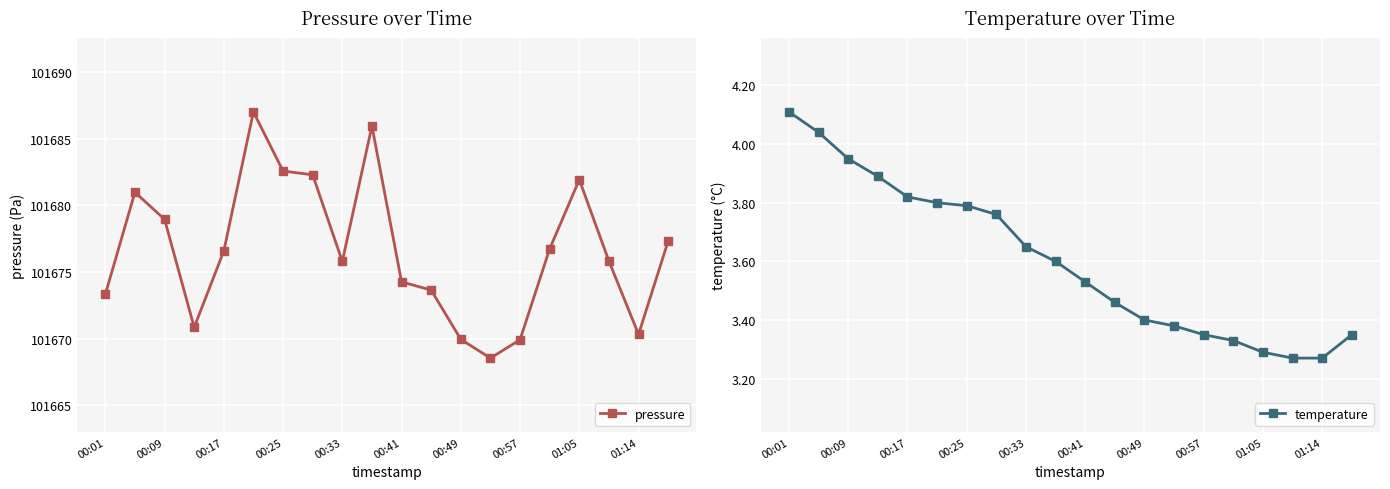

What is the label of the 1st point from the left?

00:01